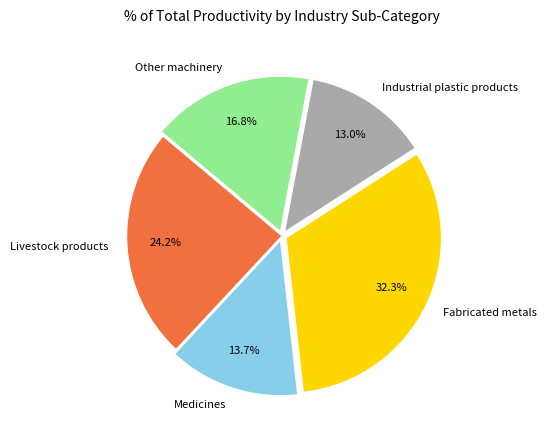

What percentage is NOT represented by Livestock products?

75.8%